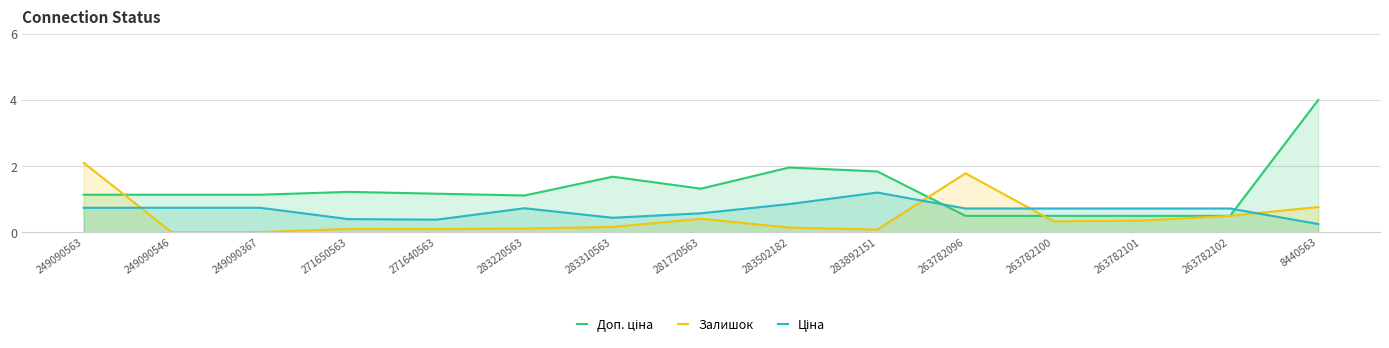

What is the average value of the Доп. ціна series?

1.3